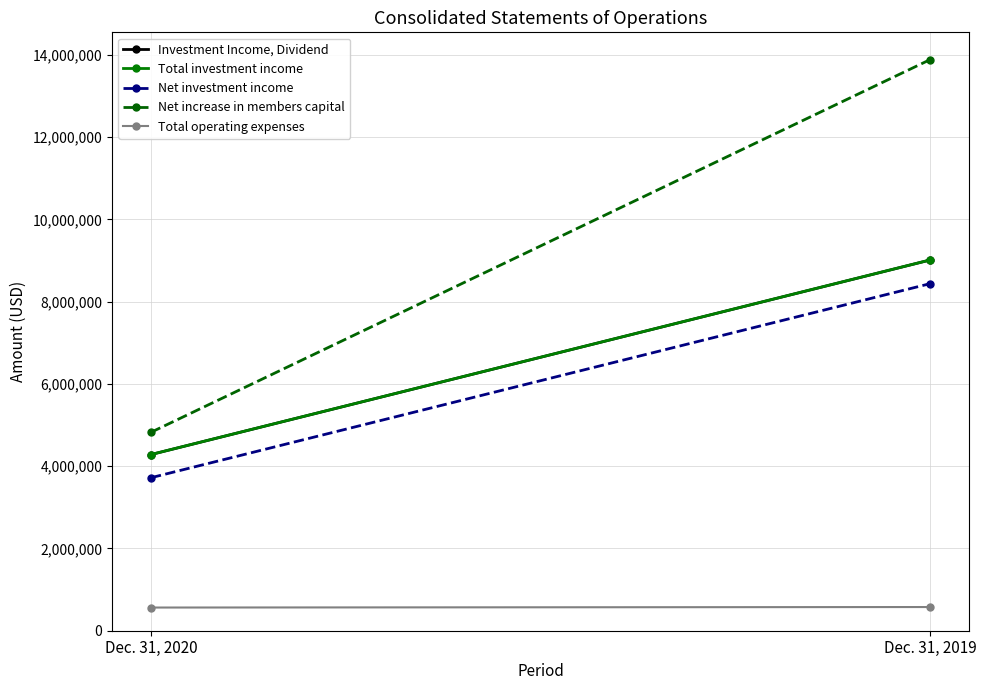

At which label does Total investment income reach its peak?

Dec. 31, 2019